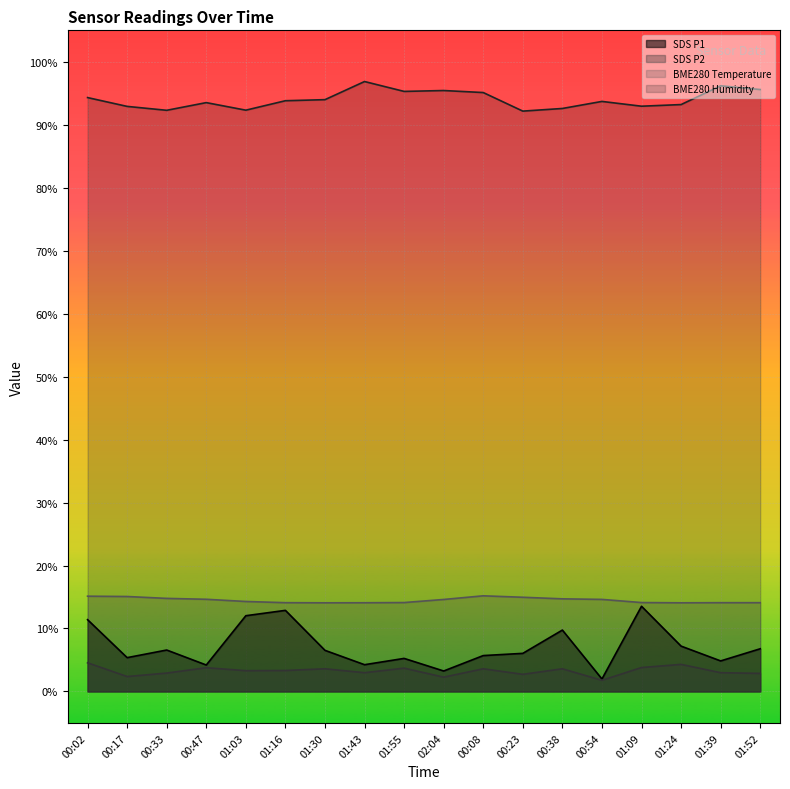

Rank the series by their maximum value, from lowest to highest.

SDS P2, SDS P1, BME280 Temperature, BME280 Humidity